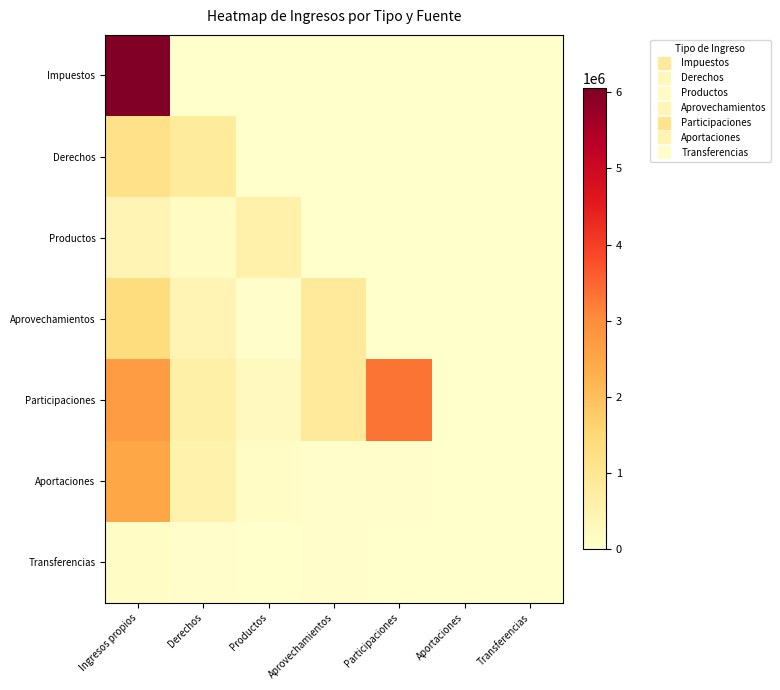

Which series changed the most between Ingresos propios and Aportaciones?

Impuestos